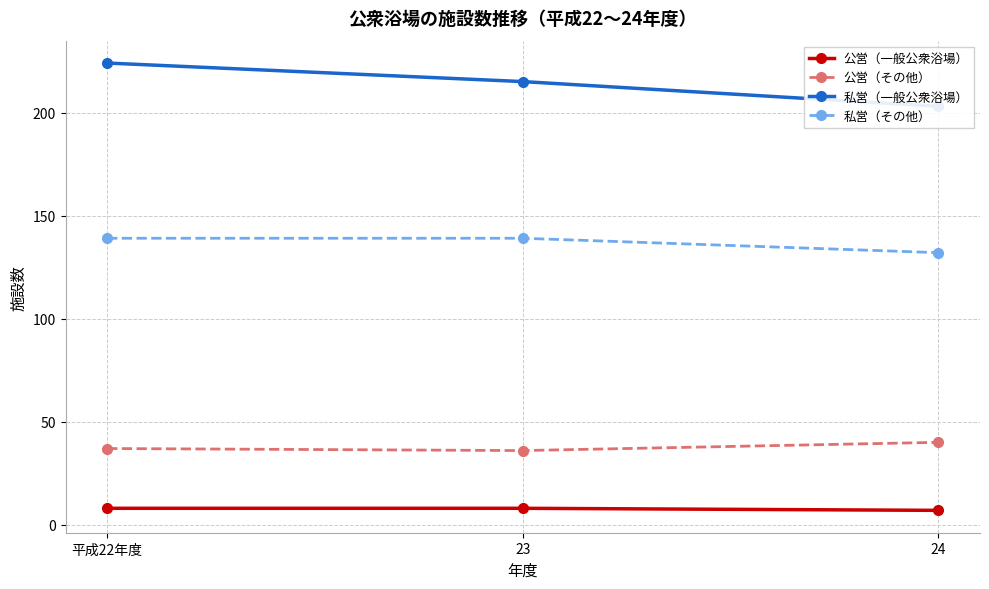

What is the total value across all series at 平成22年度?

408